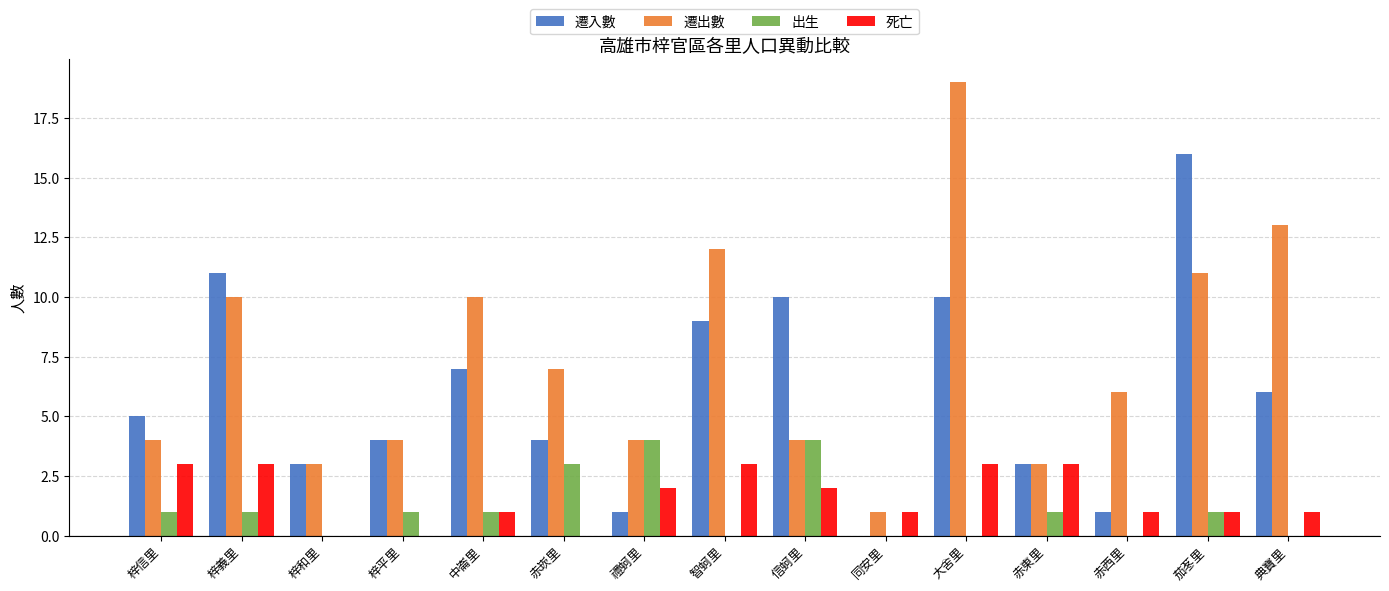

What are all the series names shown in the legend?

遷入數, 遷出數, 出生, 死亡